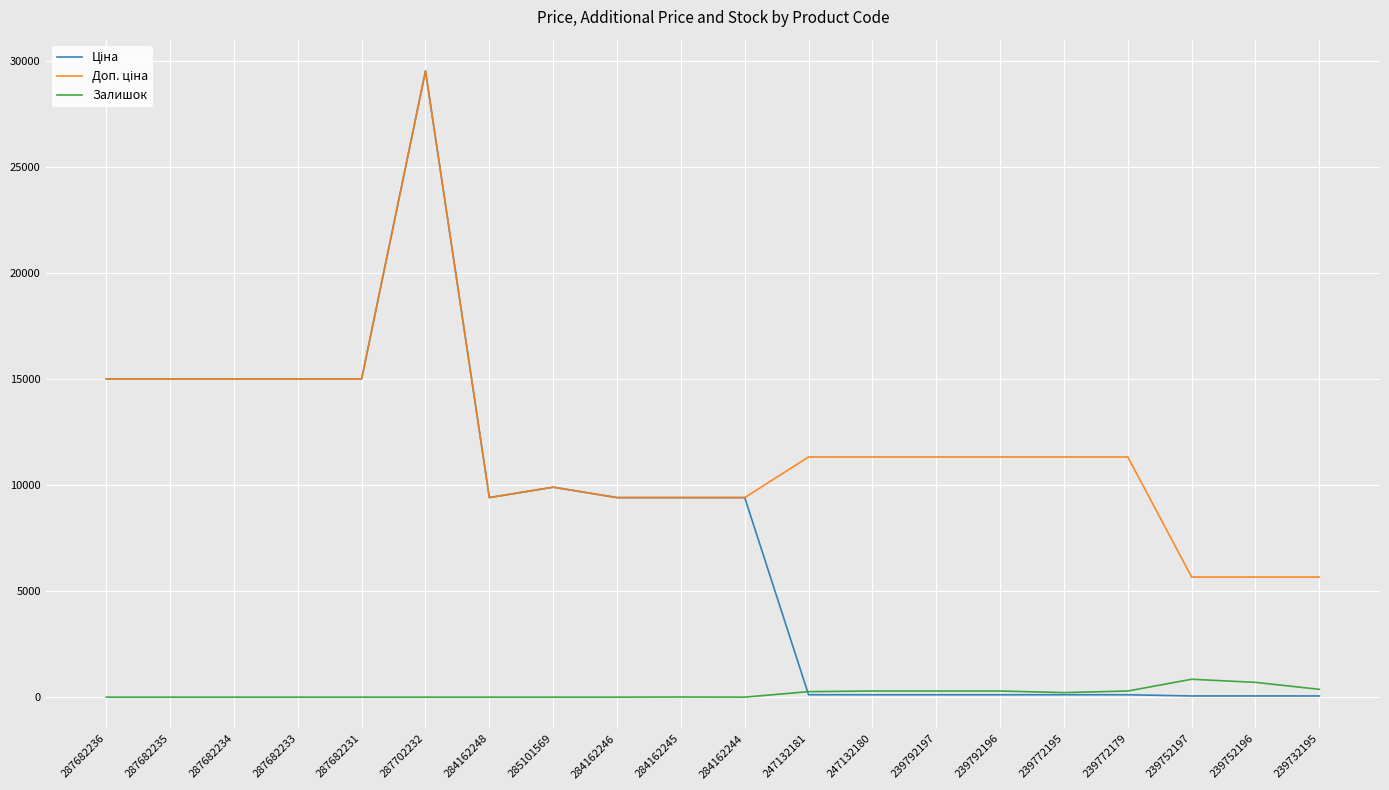

At which category is the sum across all series the highest?

287702232